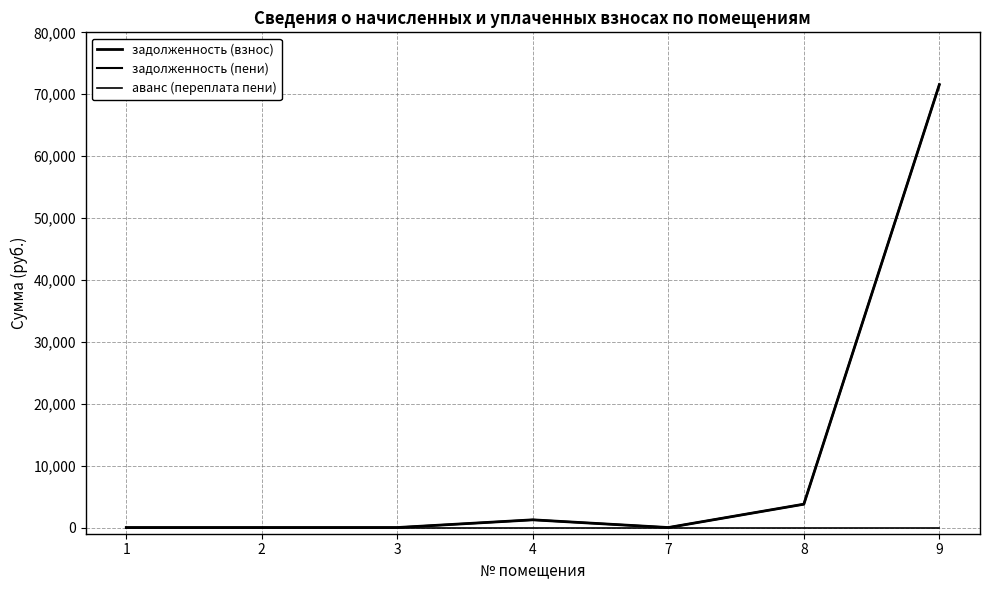

True or false: задолженность (взнос) and аванс (переплата пени) cross at least once.

False